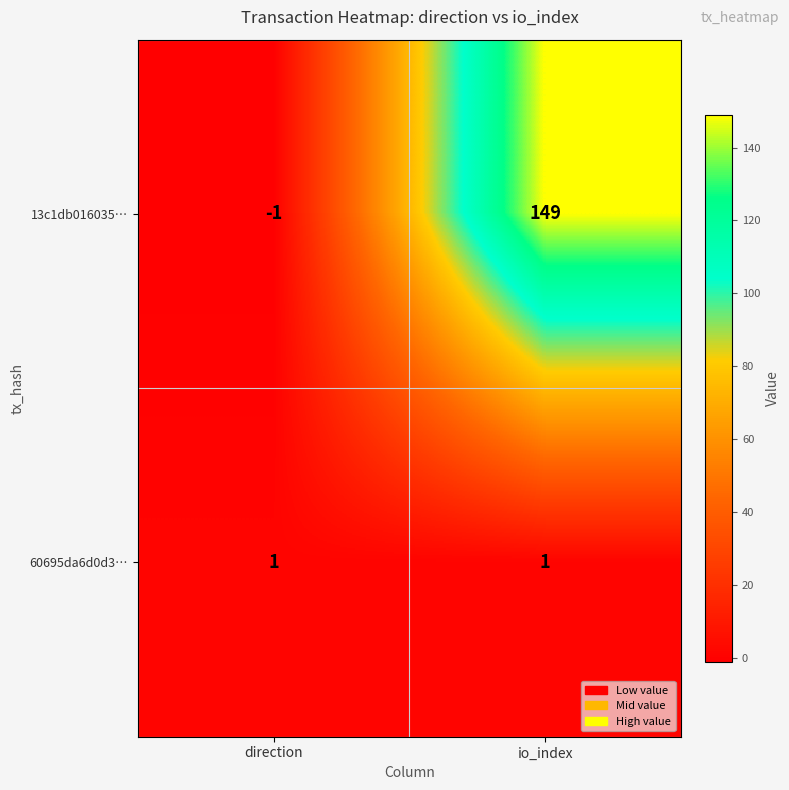

What is the minimum value shown in the chart?

-1